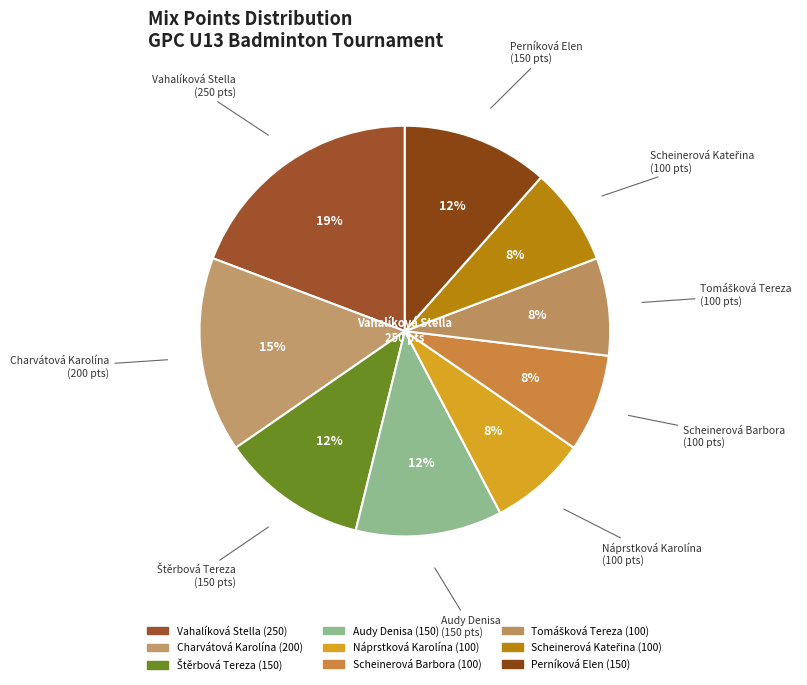

What is the change in value from Scheinerová Kateřina to Perníková Elen?

+50